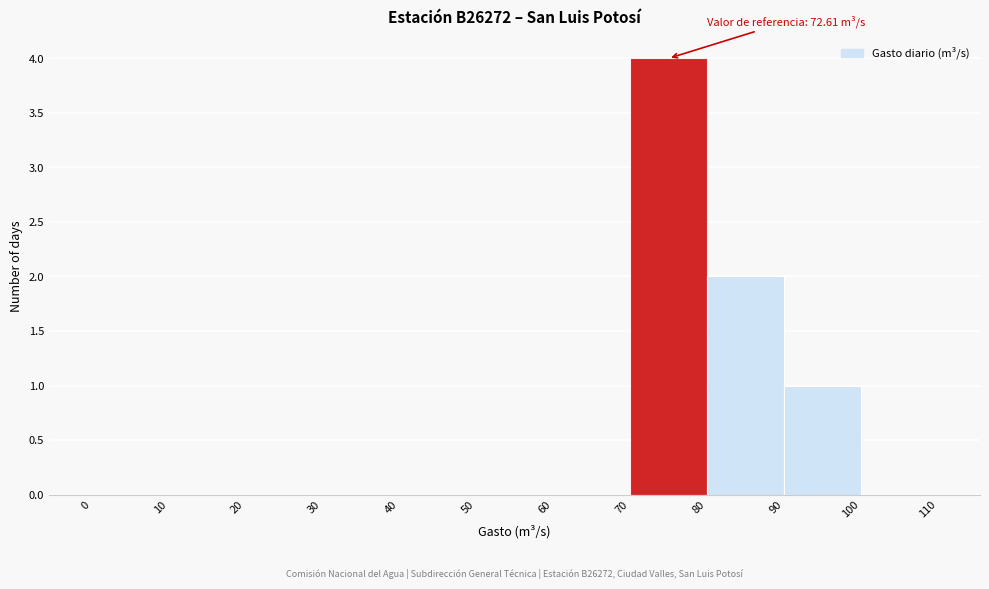

Over which range of the x-axis is the bar tallest?

70 to 80